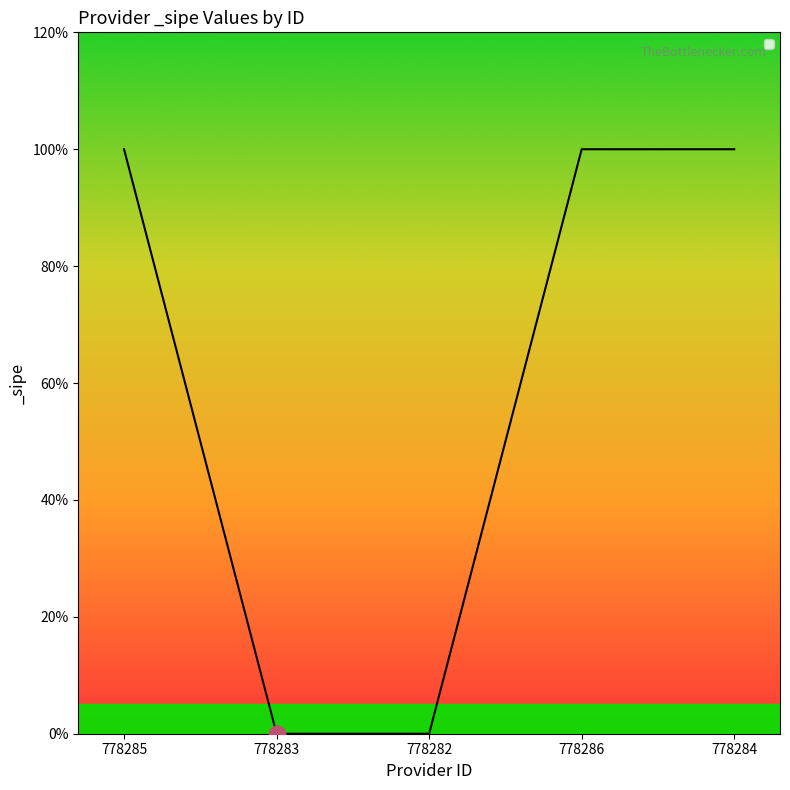

Approximately how many times larger is the value at 778286 compared to 778285?

1.0